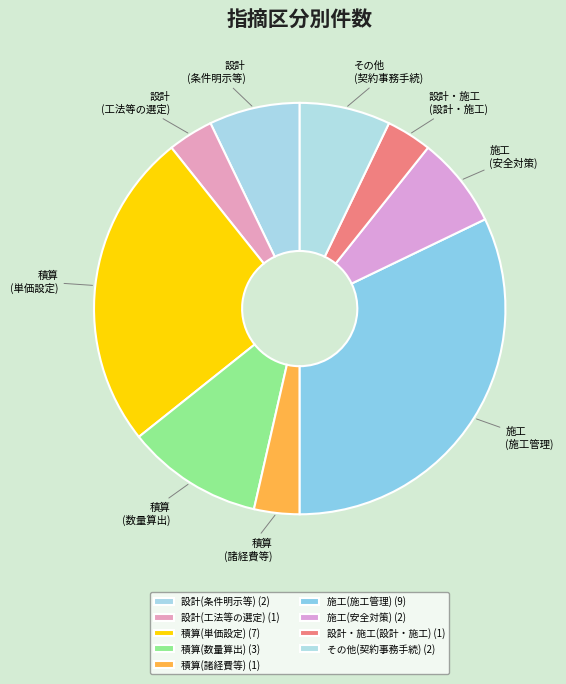

What is the change in value from 設計・施工(設計・施工) to その他(契約事務手続)?

+1